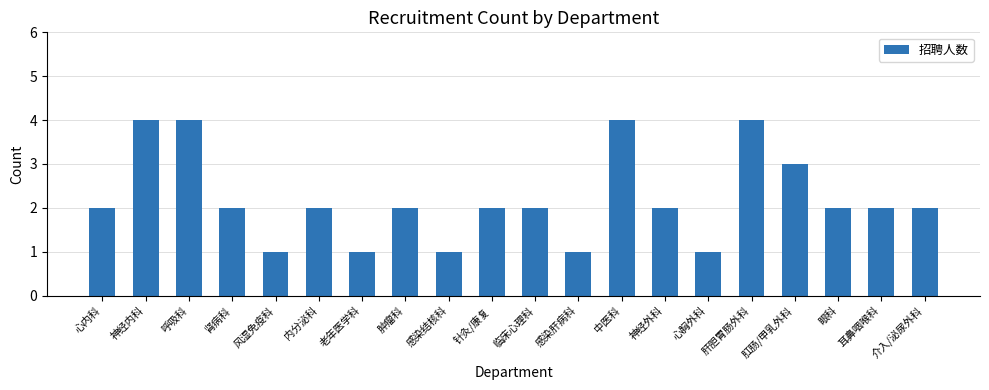

What is the approximate value at 肛肠/甲乳外科?

3